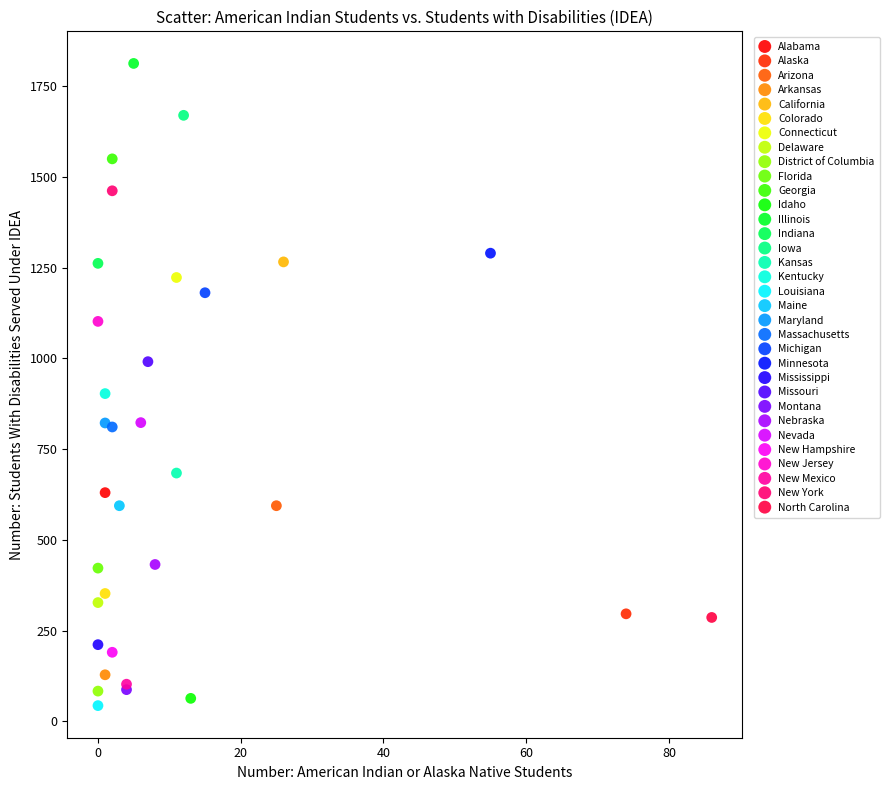

Which series contains the highest Y value?

Illinois